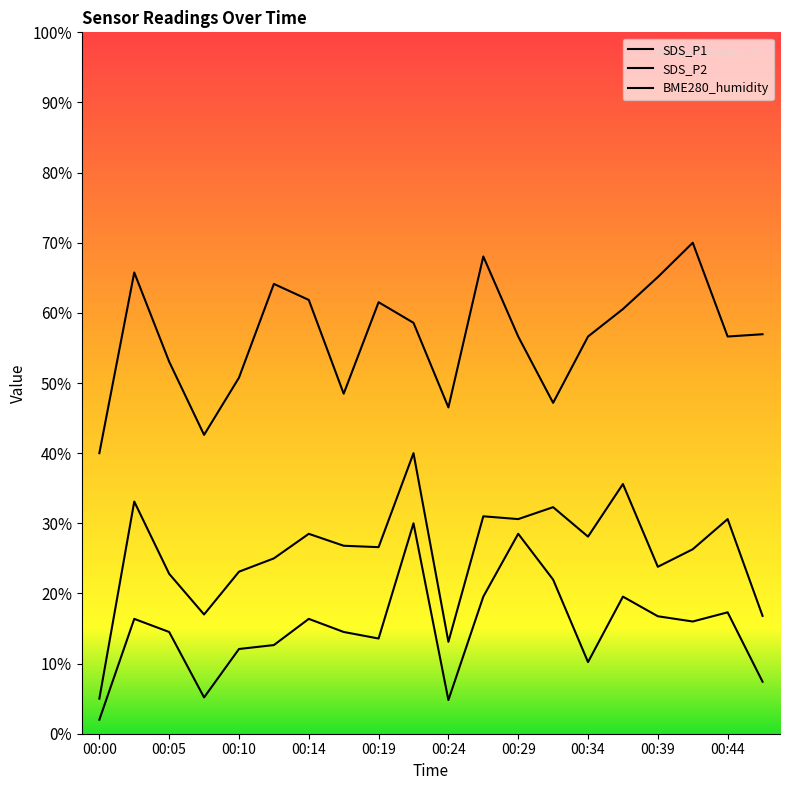

True or false: SDS_P1 and BME280_humidity cross at least once.

False